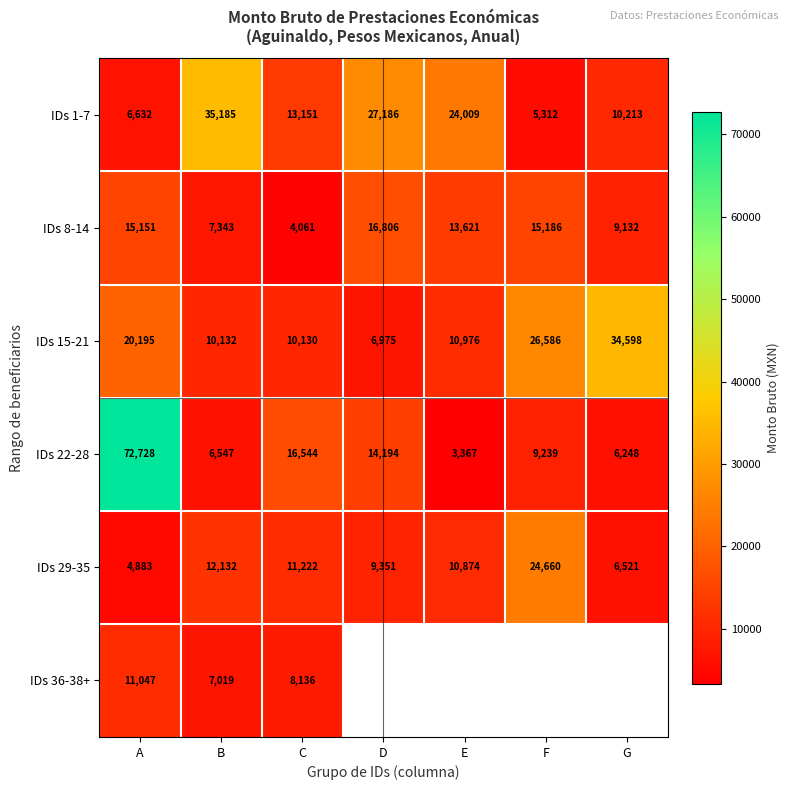

What is the highest value of the IDs 1-7 series?

35185.0